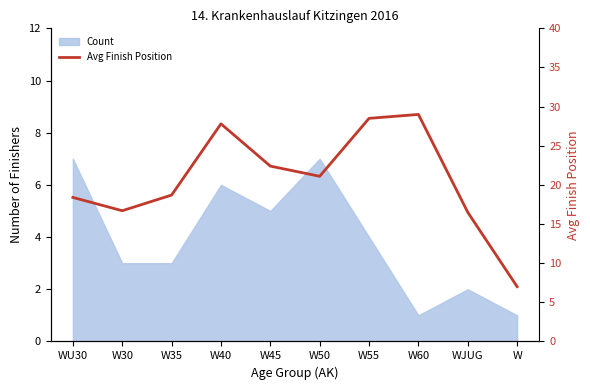

Reading left to right, what are all the values shown in this chart?

WU30=18.4	W30=16.7	W35=18.7	W40=27.8	W45=22.4	W50=21.1	W55=28.5	W60=29.0	WJUG=16.5	W=7.0